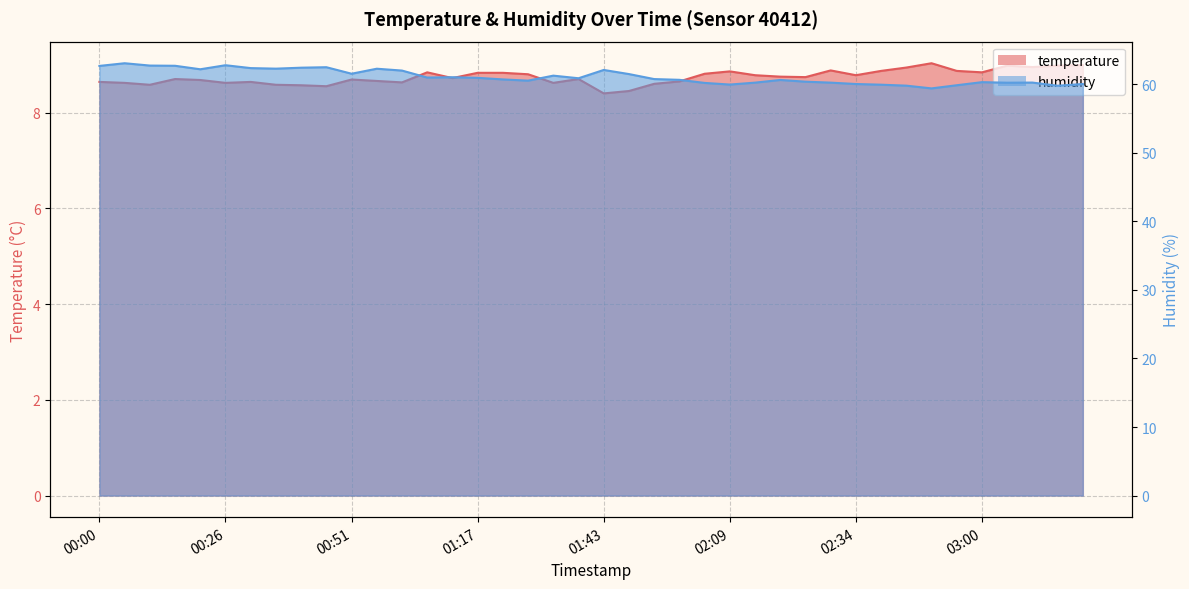

Does the chart display data point markers on the line(s)?

No